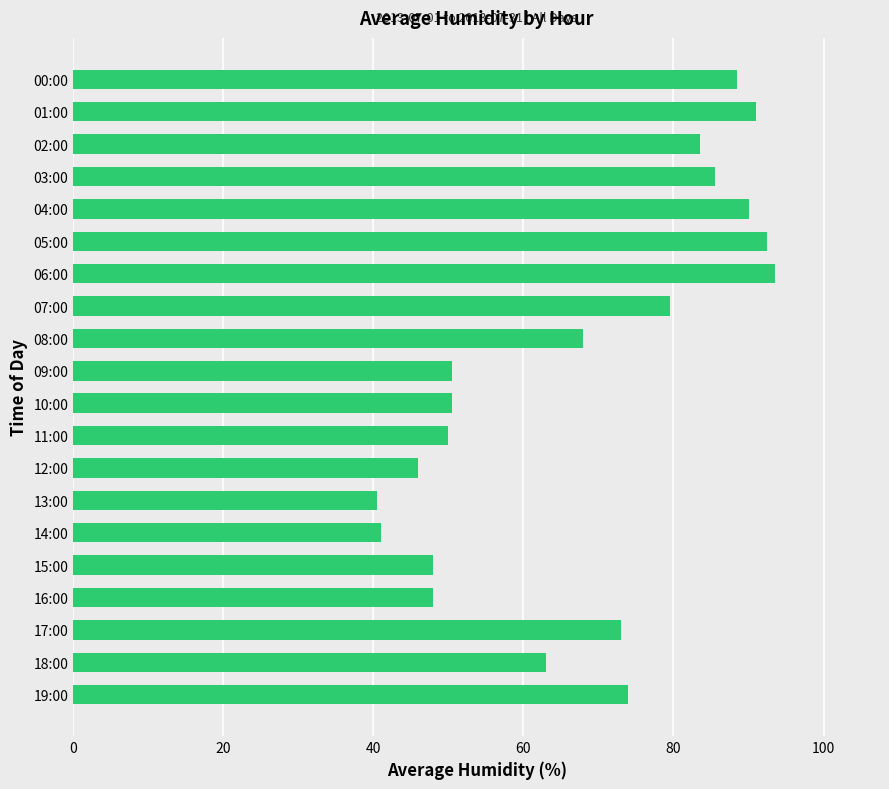

What is the label of the 13th bar from the bottom?

07:00